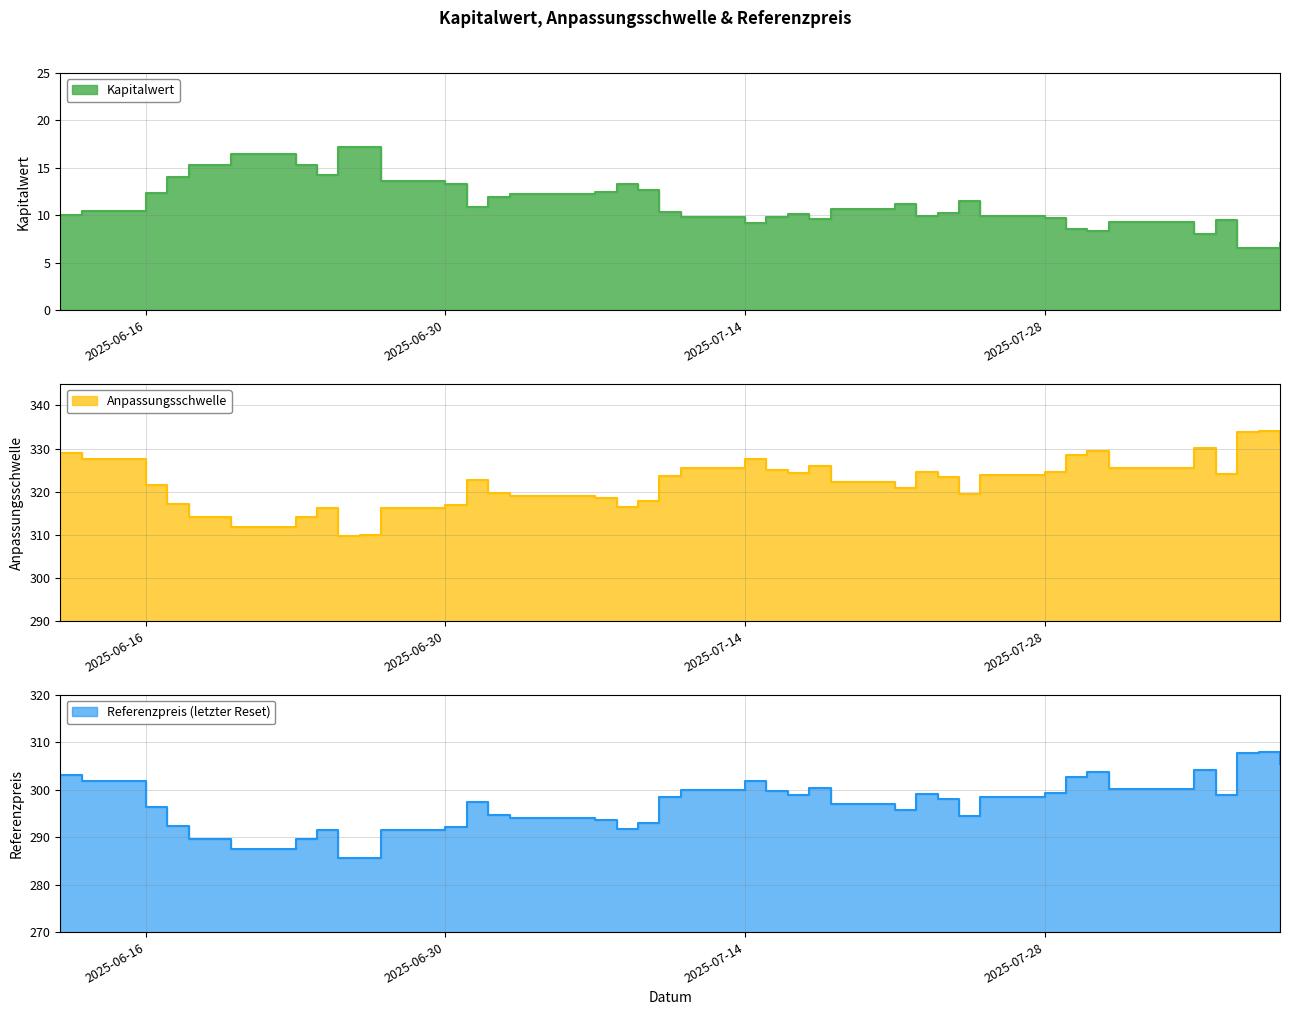

True or false: Anpassungsschwelle and Kapitalwert intersect in this chart.

False